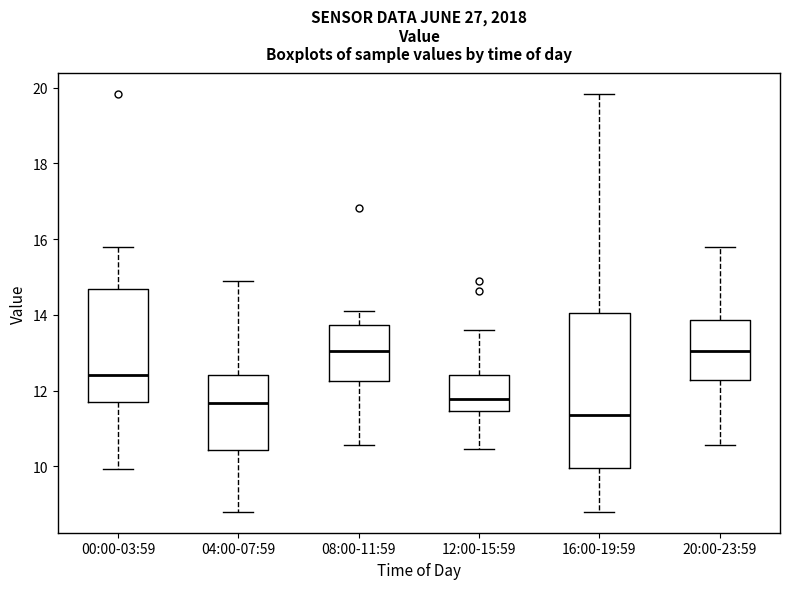

Where does the upper whisker of the box for 20:00-23:59 end on the y-axis? The values are not printed on the chart, so give them approximately, as read against the axis.

15.8